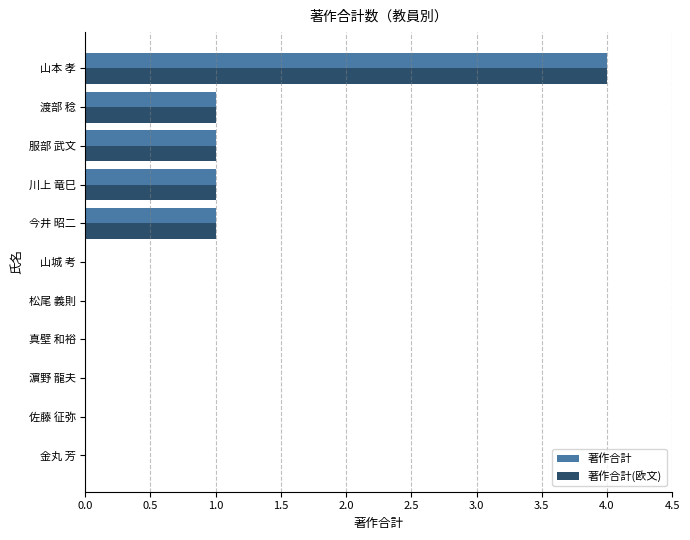

What are all the series names shown in the legend?

著作合計, 著作合計(欧文)